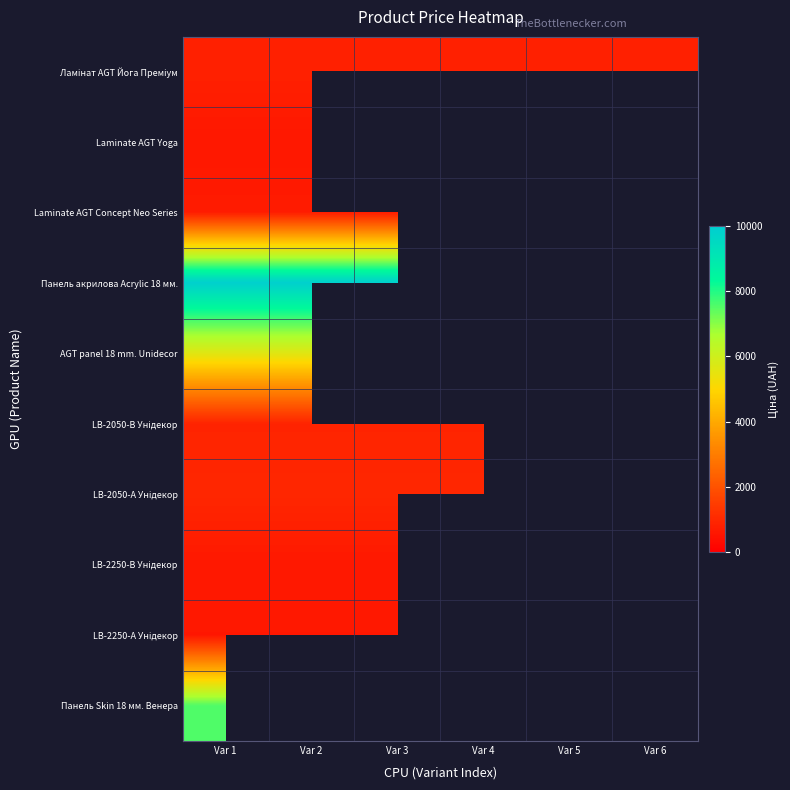

Which series has the largest total across all categories?

Панель акрилова Acrylic 18 мм.